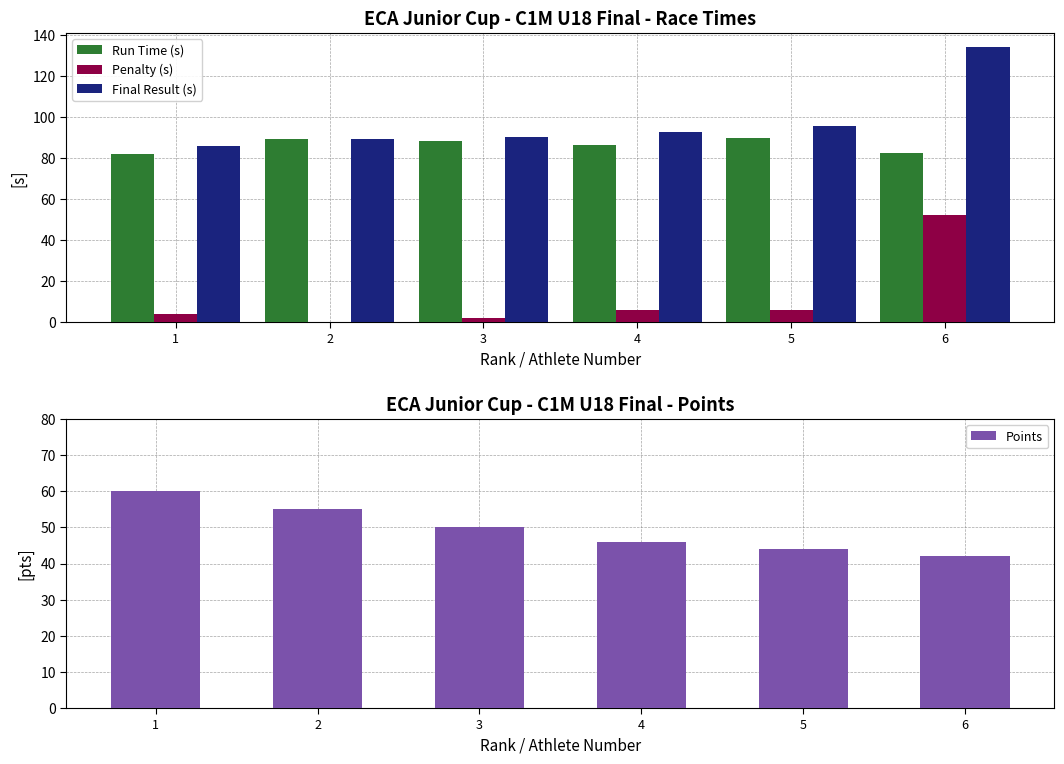

How many bars are there in total?

24